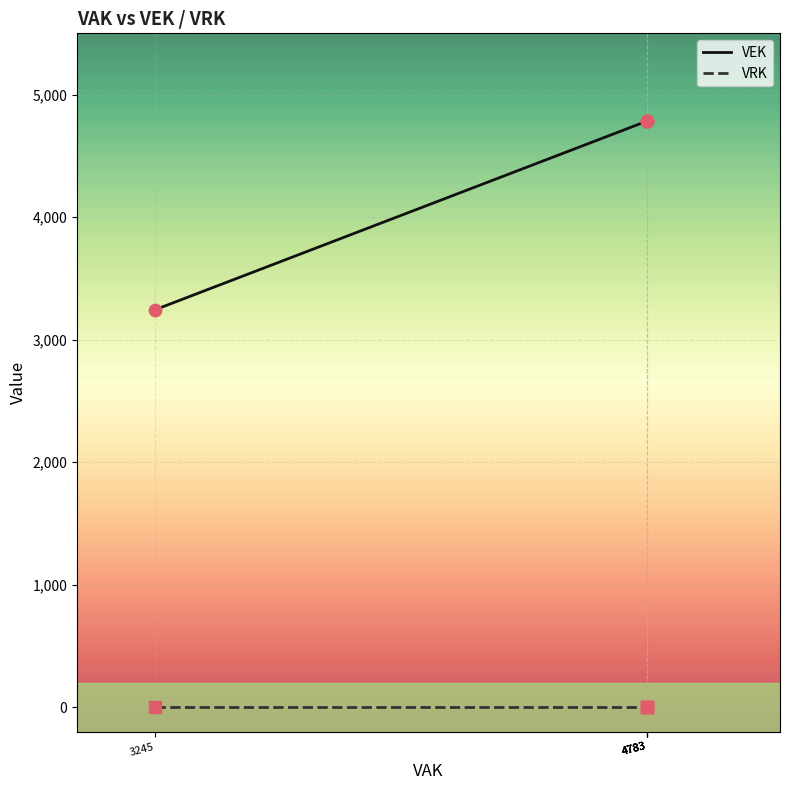

Which series contains the lowest Y value?

VRK